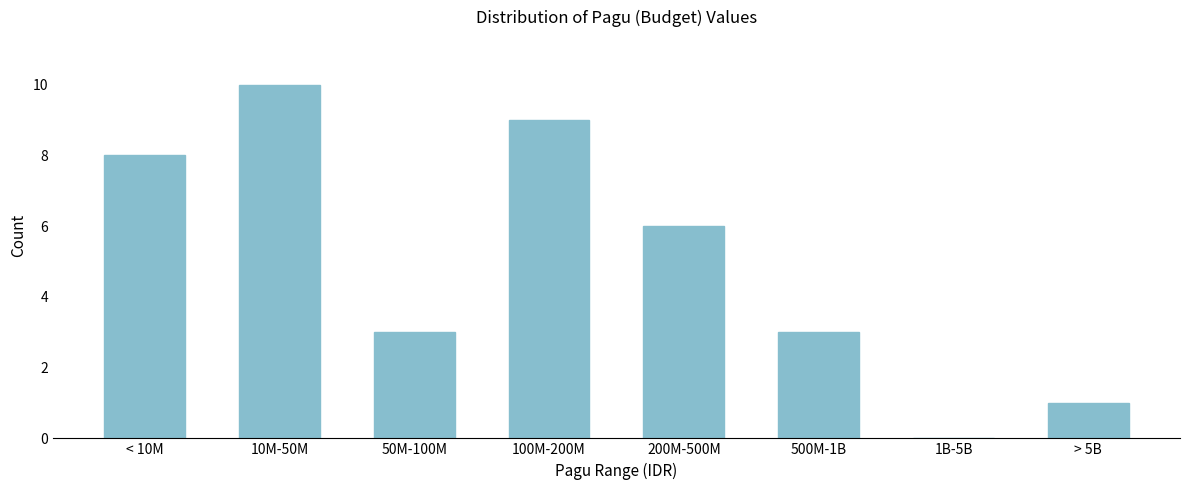

Reading left to right, transcribe all the data shown in this chart.

< 10M=8	10M-50M=10	50M-100M=3	100M-200M=9	200M-500M=6	500M-1B=3	1B-5B=0	> 5B=1